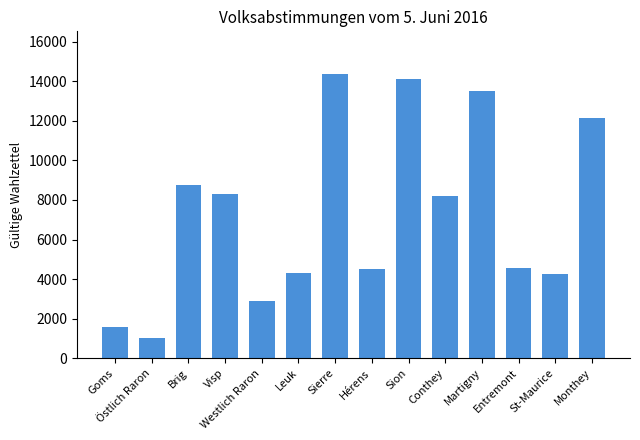

What is the value of the 5th bar from the left?

2887